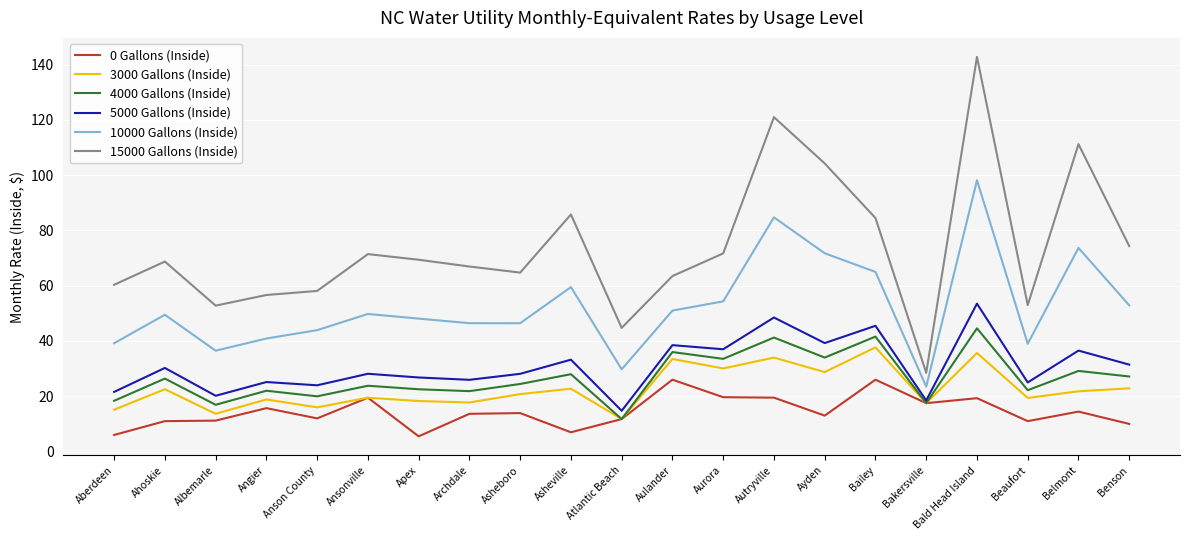

What is the approximate value of 3000 Gallons (Inside) at Bakersville?

17.5